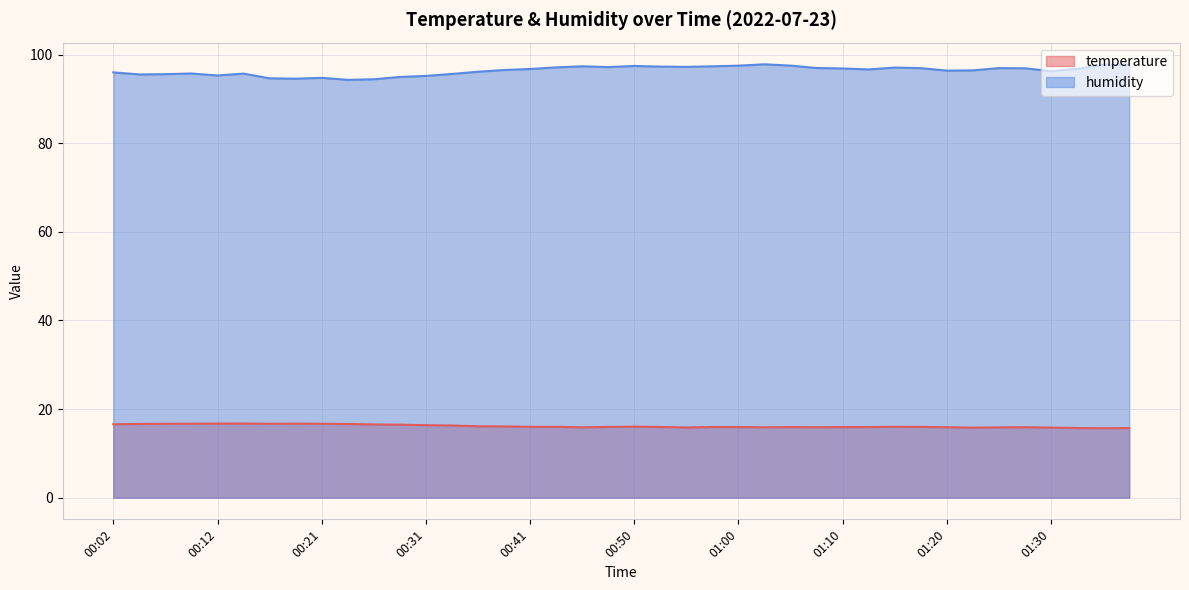

True or false: humidity has a value of 95.6 at 00:07.

True